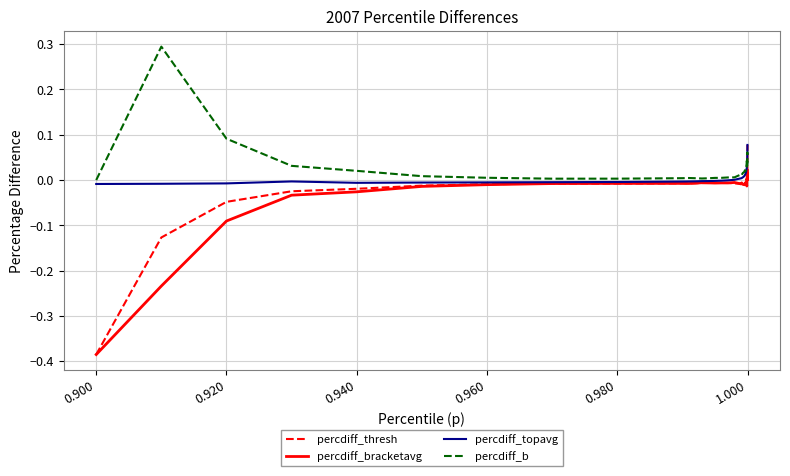

Which series has the largest range (max minus min)?

percdiff_thresh